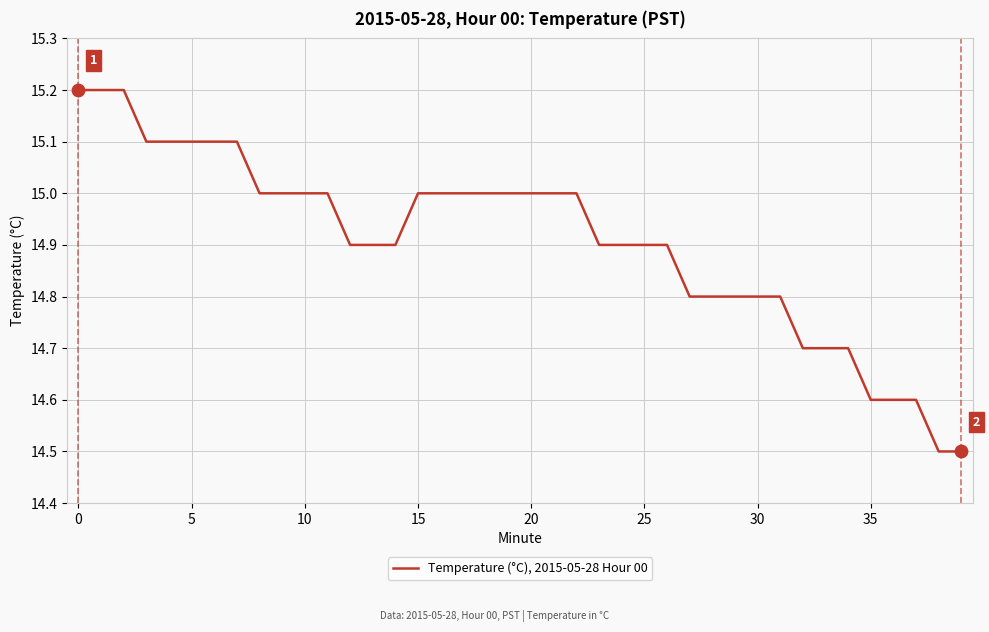

What is the smallest value displayed?

14.5